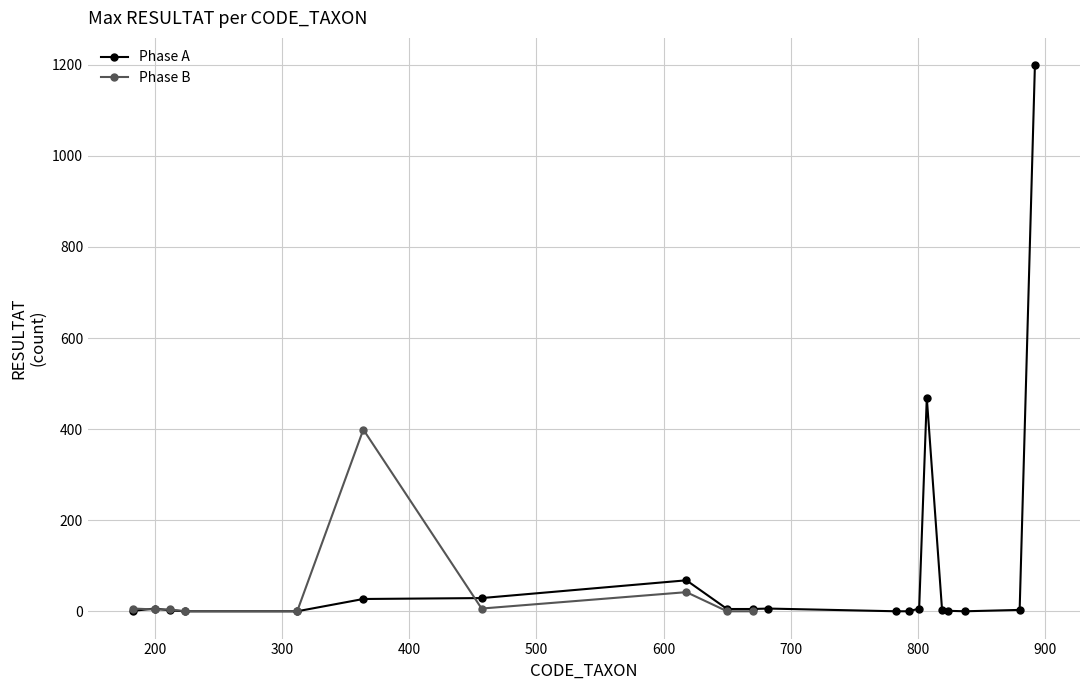

Which label corresponds to the smallest value in the chart?

224